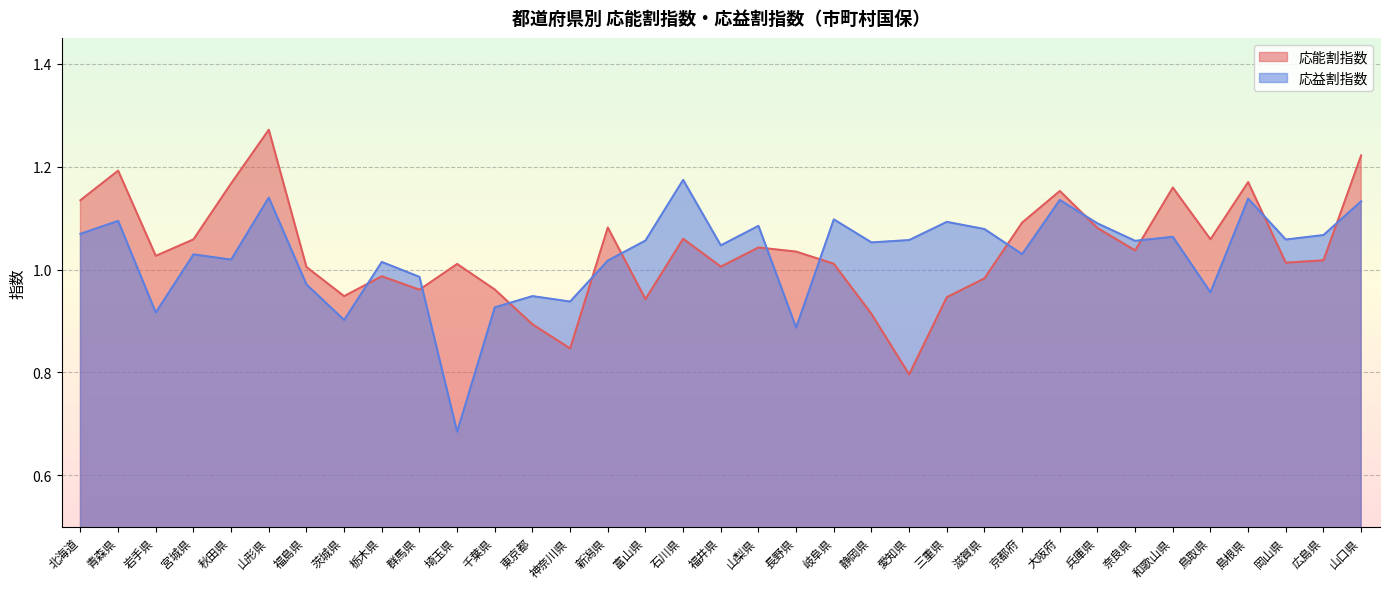

Count the number of data series in this chart.

2